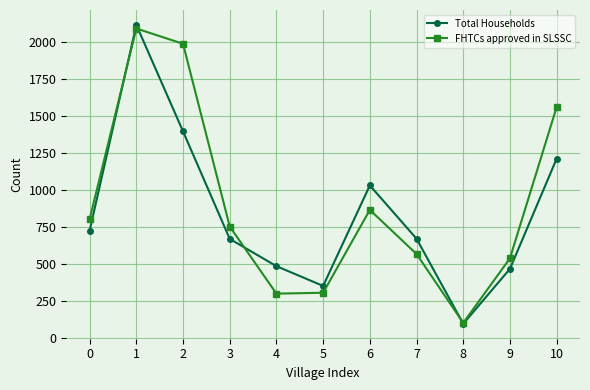

How many data points does each series have?

11